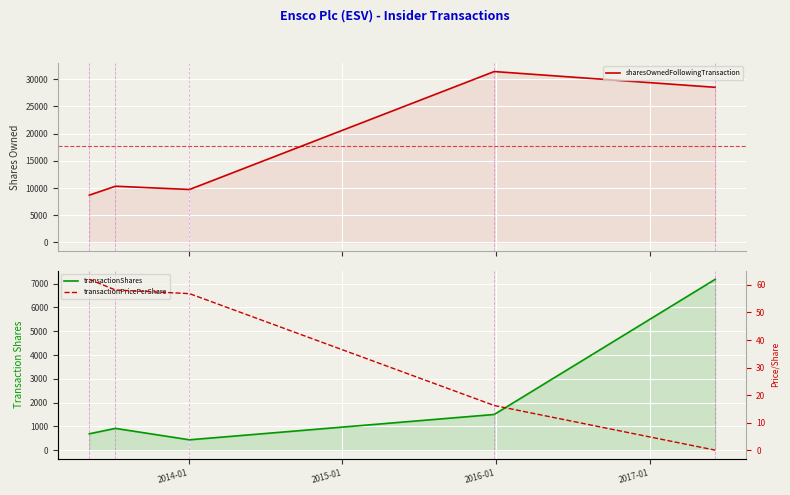

What is the difference between the maximum and minimum values in the sharesOwnedFollowingTransaction series?

22739.0